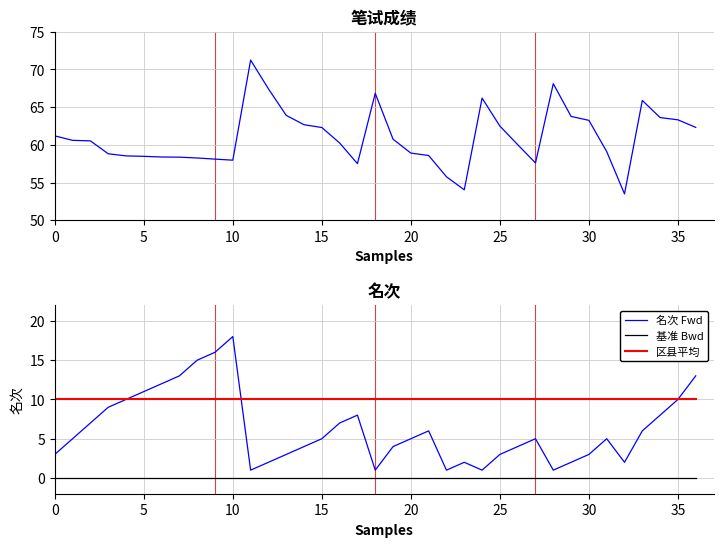

What is the sum of all 平均区县 values?

370.0